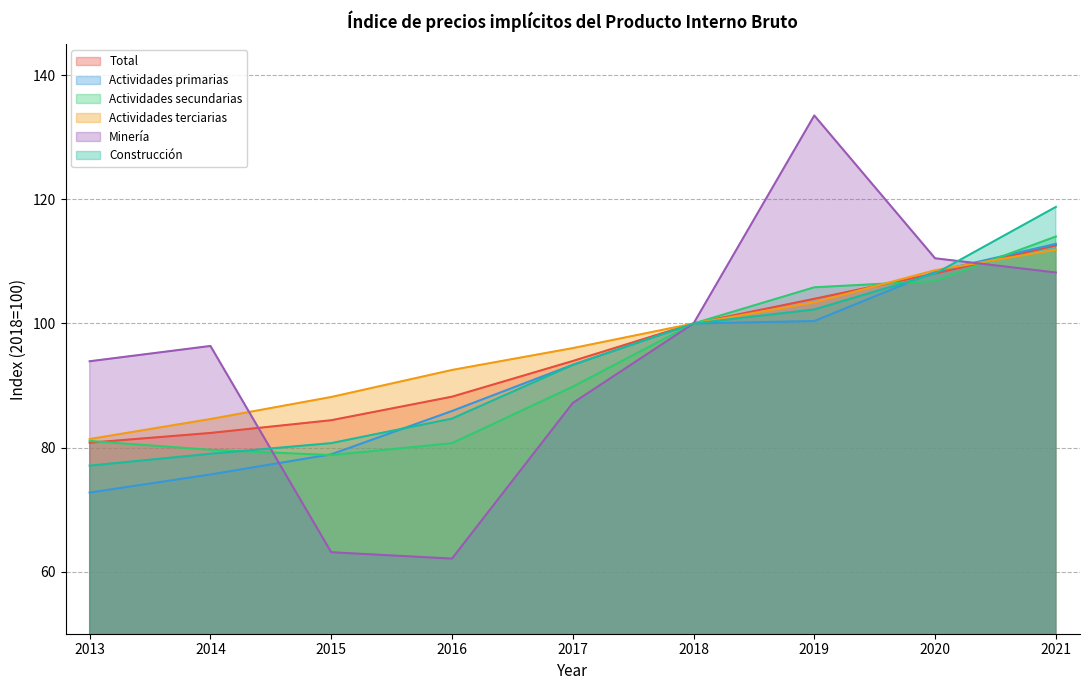

What is the value of the Actividades primarias point at the 4th from the left?

85.9